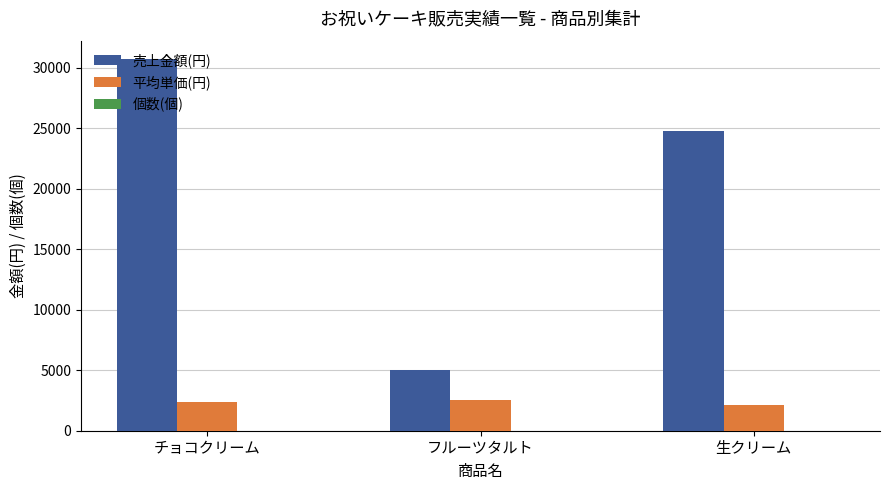

Which series changed the most between フルーツタルト and 生クリーム?

売上金額(円)